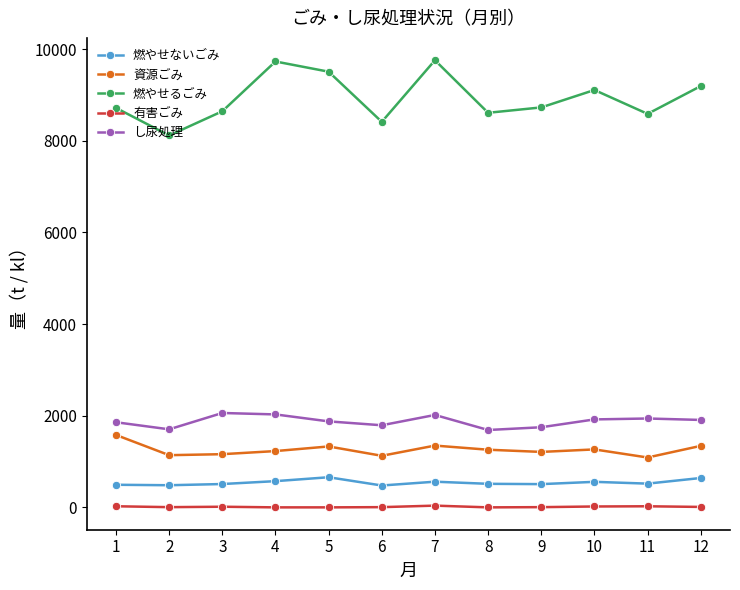

At which category does 燃やせるごみ reach its first local valley?

2